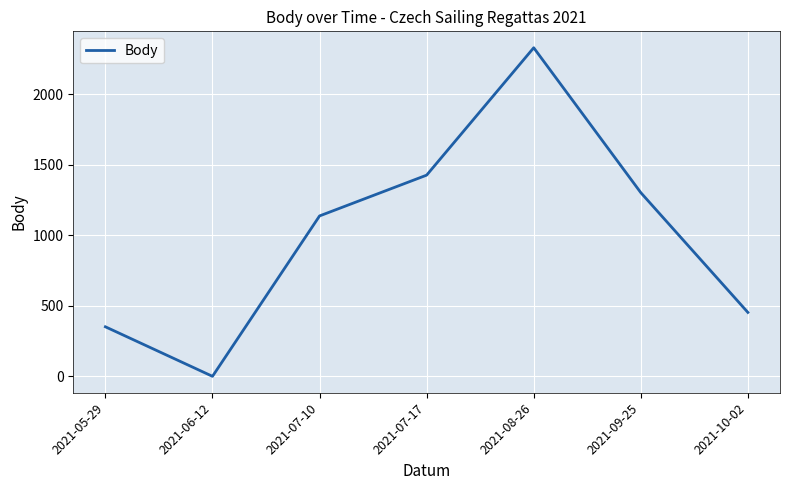

How many series are shown in this chart?

1